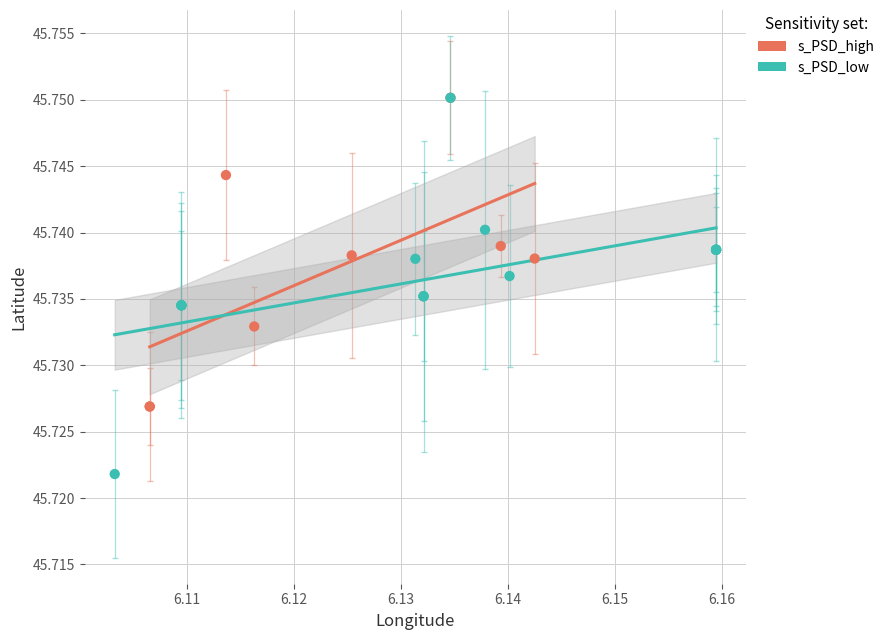

Which series reaches the minimum Y coordinate?

s_PSD_low